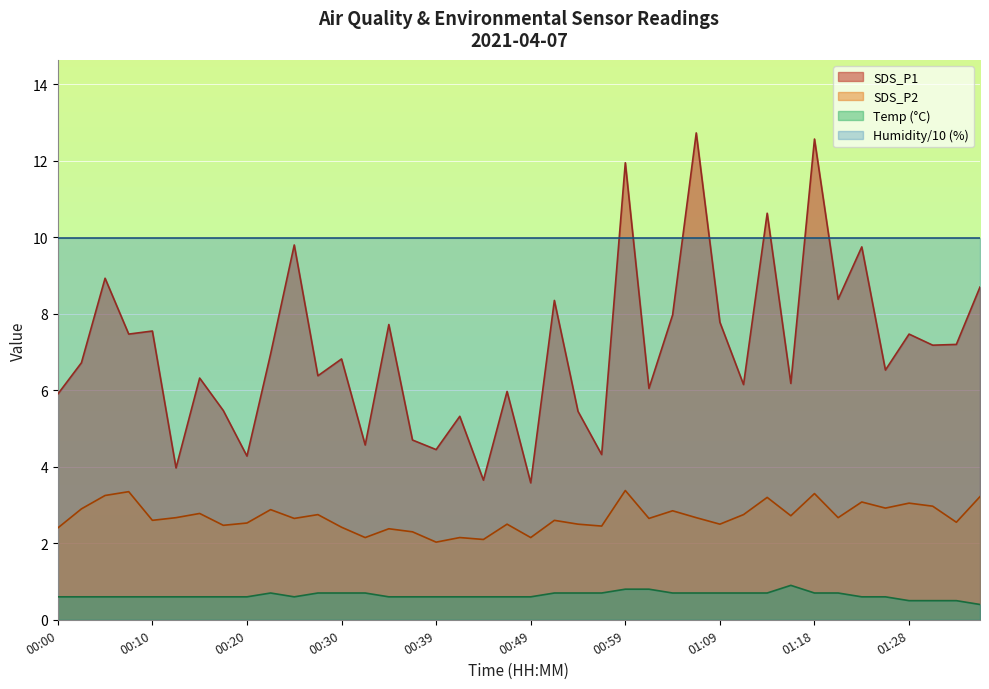

True or false: SDS_P2 and SDS_P1 cross at least once.

False